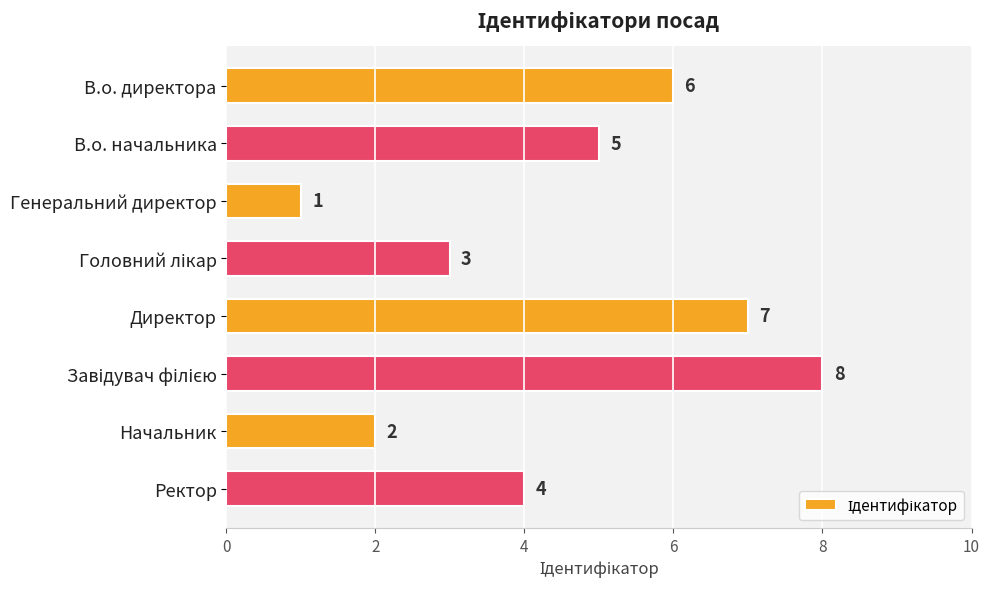

What is the sum of all values?

36